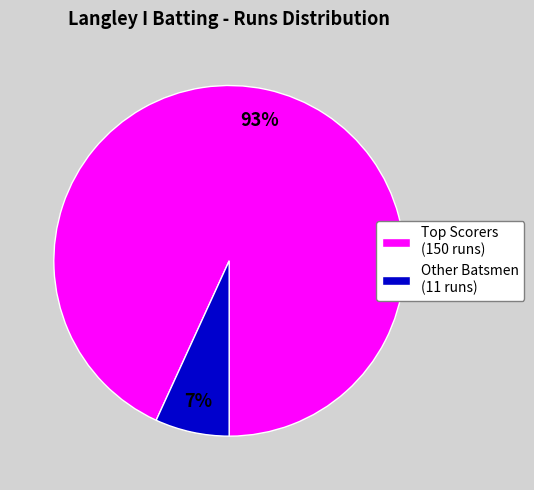

The Other Batsmen (11 runs) slice represents 14% of the pie. True or false?

False